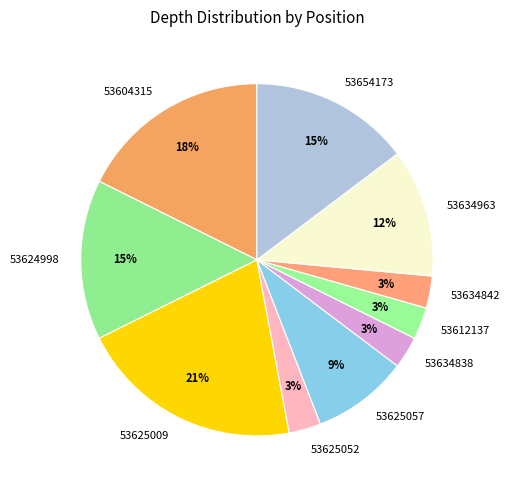

Which has a higher value, 53625009 or 53634842?

53625009